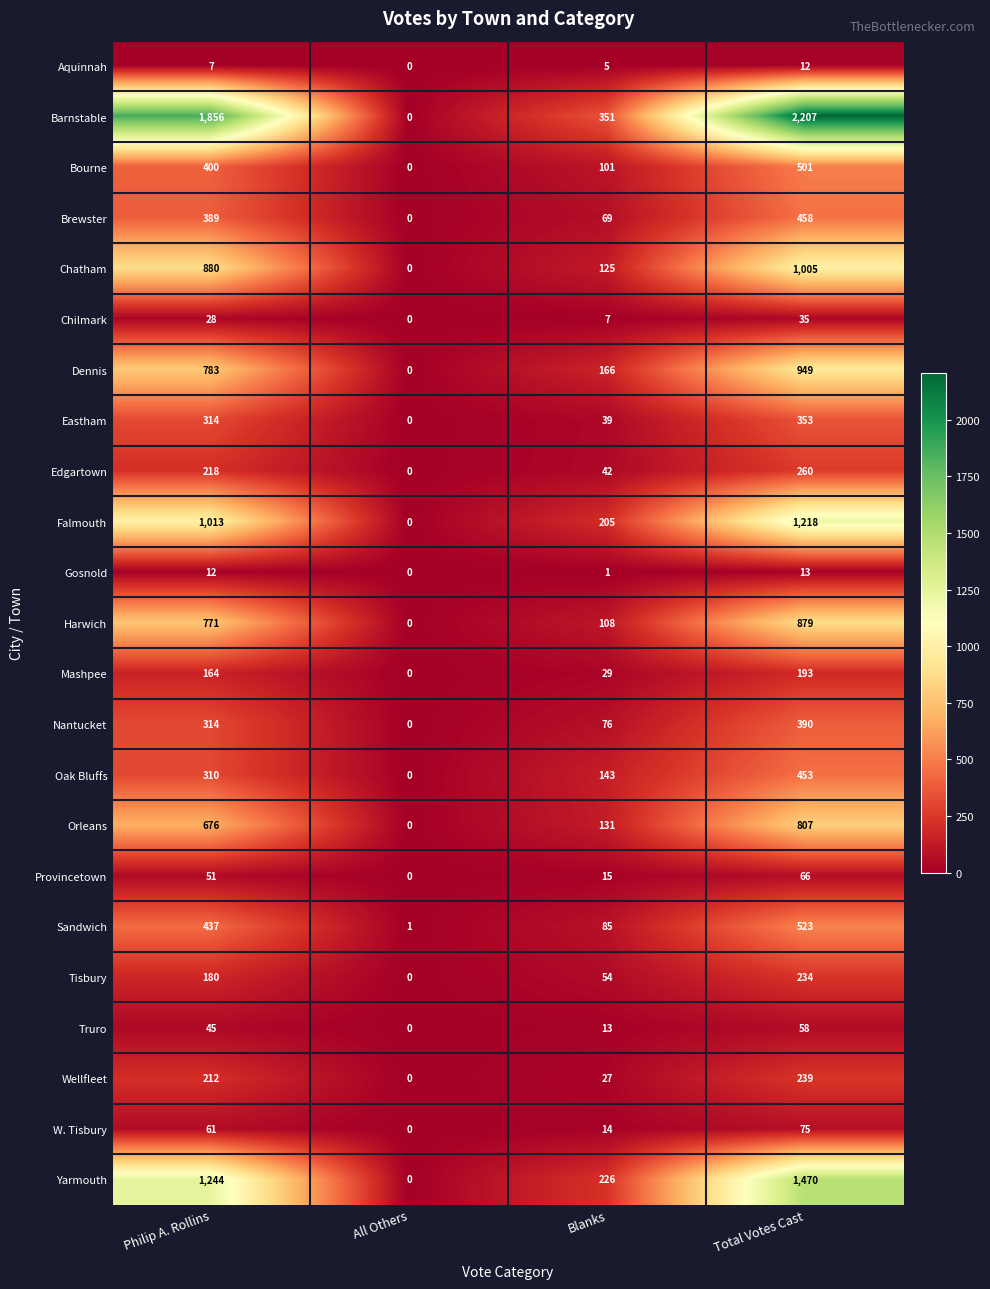

How many distinct data groups are displayed?

23